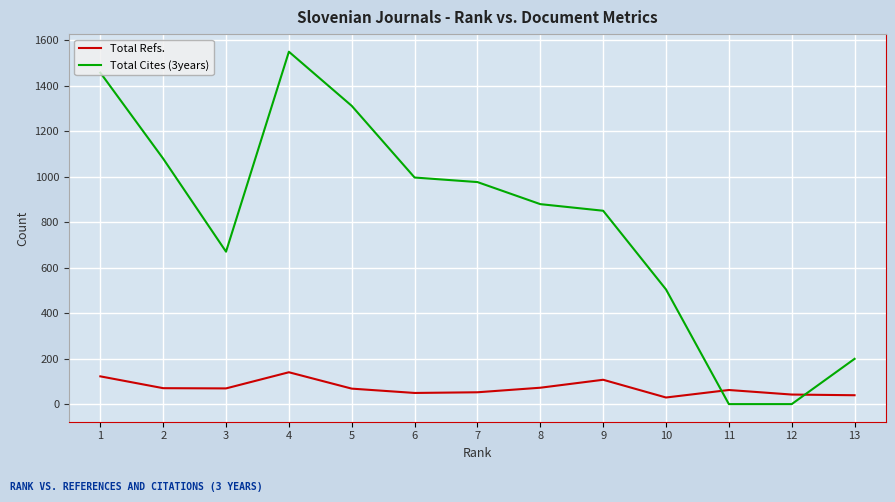

At which label is Total Refs. closest to 84?

8